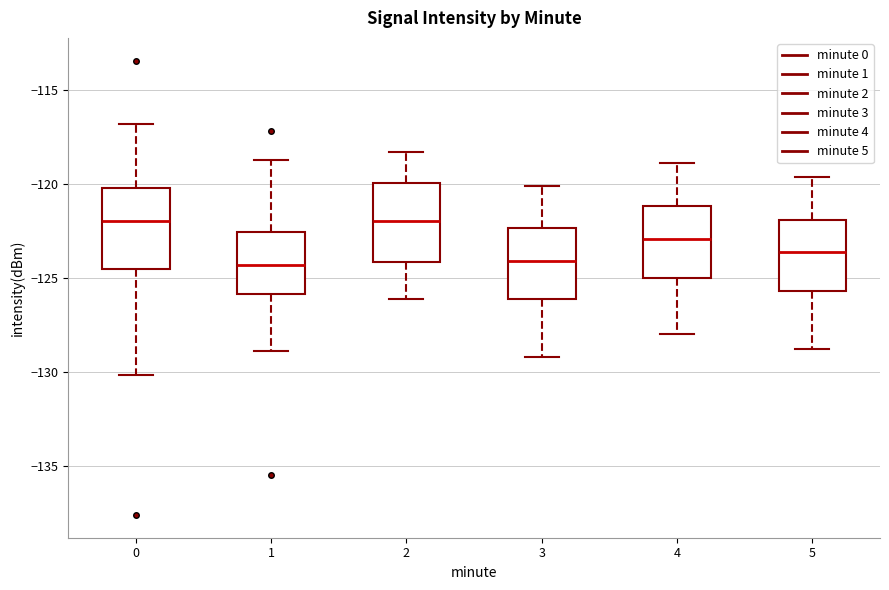

Reading left to right, transcribe this box plot: for each box, give where its median line is, the range the box spans, and where its two whiskers end, as read against the y-axis. The values are not printed on the chart, so give them approximately, as read against the axis.

0: median -122.0, box -124.5 to -120.0, whiskers -130.0 to -117.0
1: median -124.5, box -126.0 to -122.5, whiskers -129.0 to -118.5
2: median -122.0, box -124.0 to -120.0, whiskers -126.0 to -118.5
3: median -124.0, box -126.0 to -122.5, whiskers -129.0 to -120.0
4: median -123.0, box -125.0 to -121.0, whiskers -128.0 to -119.0
5: median -123.5, box -125.5 to -122.0, whiskers -129.0 to -119.5